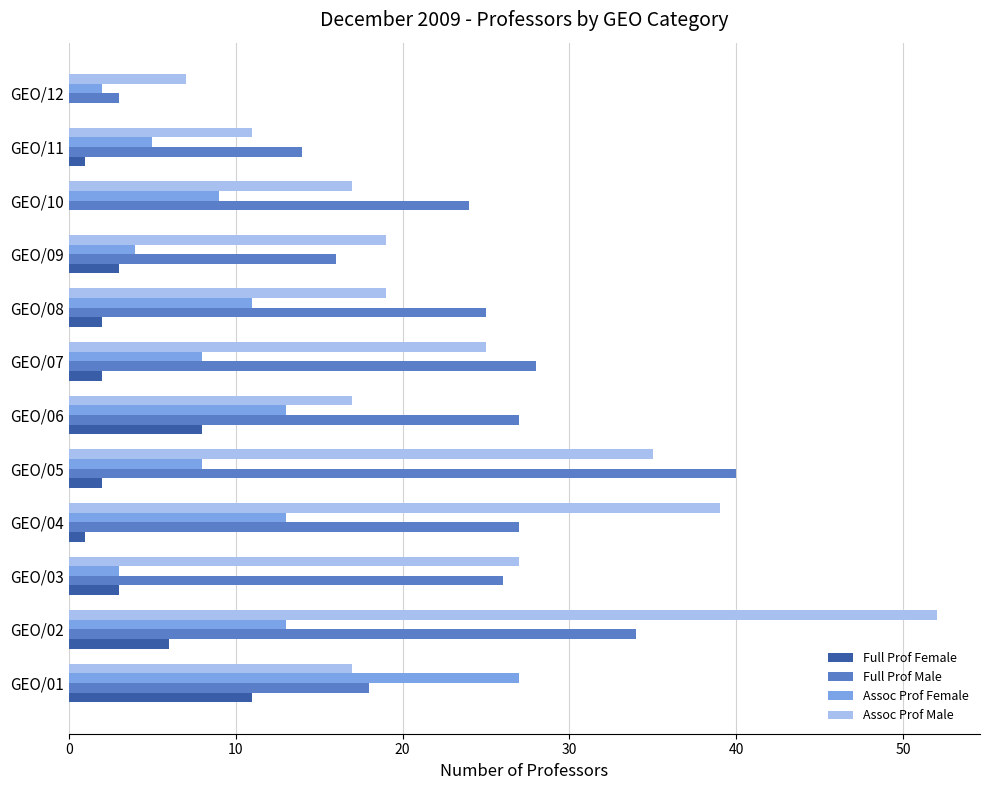

What is the average value of the Assoc Prof Male series?

24